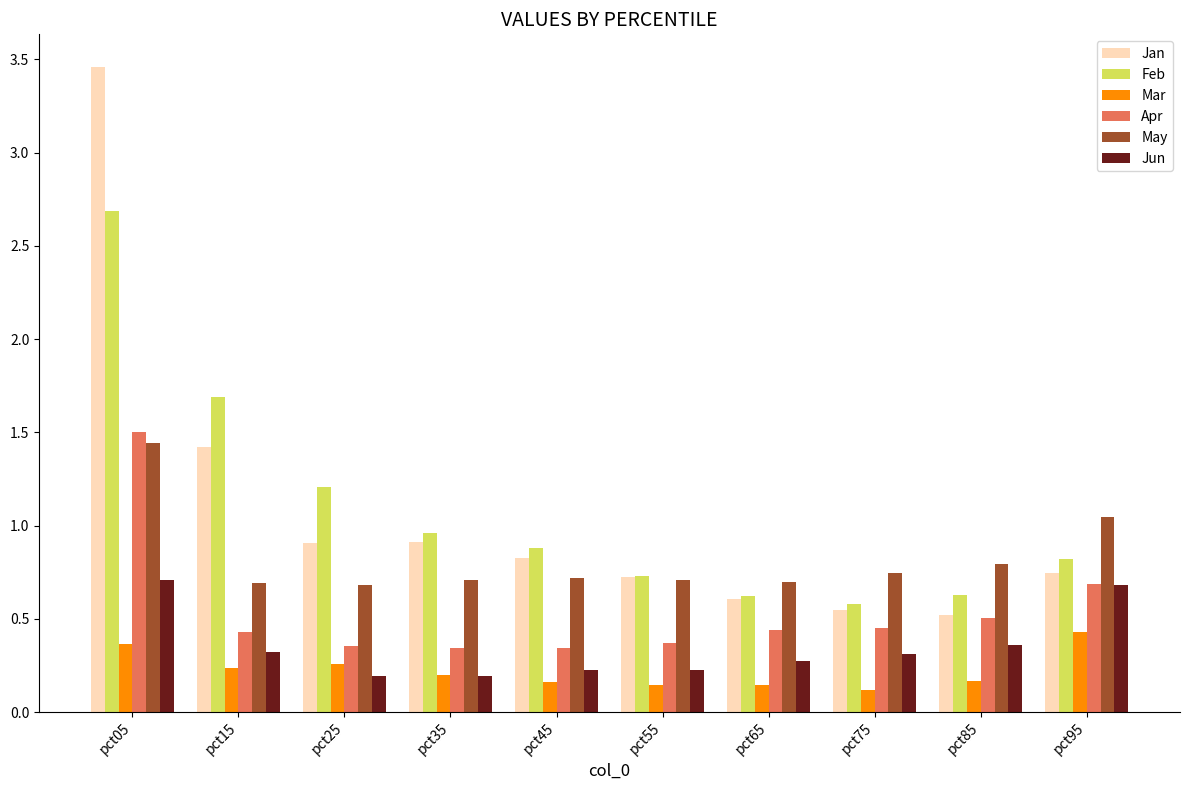

Rank the series by their maximum value, from highest to lowest.

Jan, Feb, Apr, May, Jun, Mar